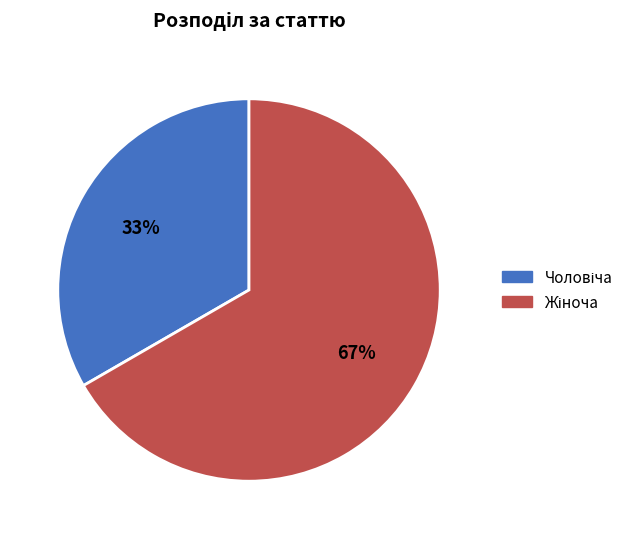

To the nearest percent, what is the average slice percentage?

50%